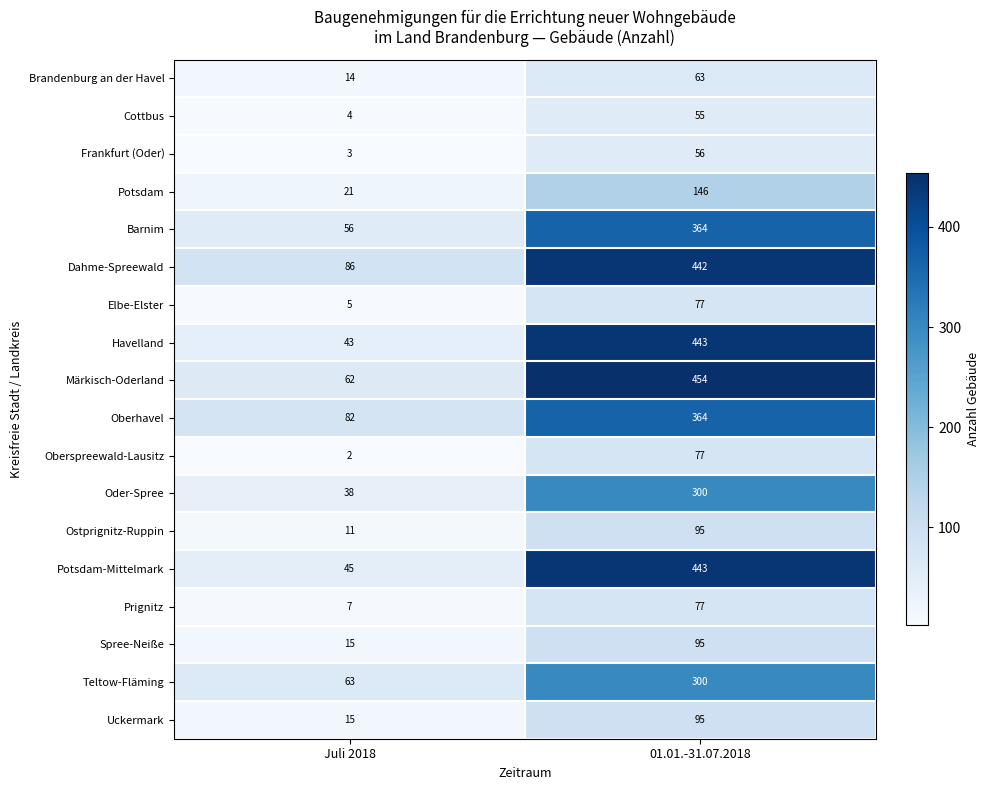

What is the spread (max minus min) of values at 01.01.-31.07.2018?

399